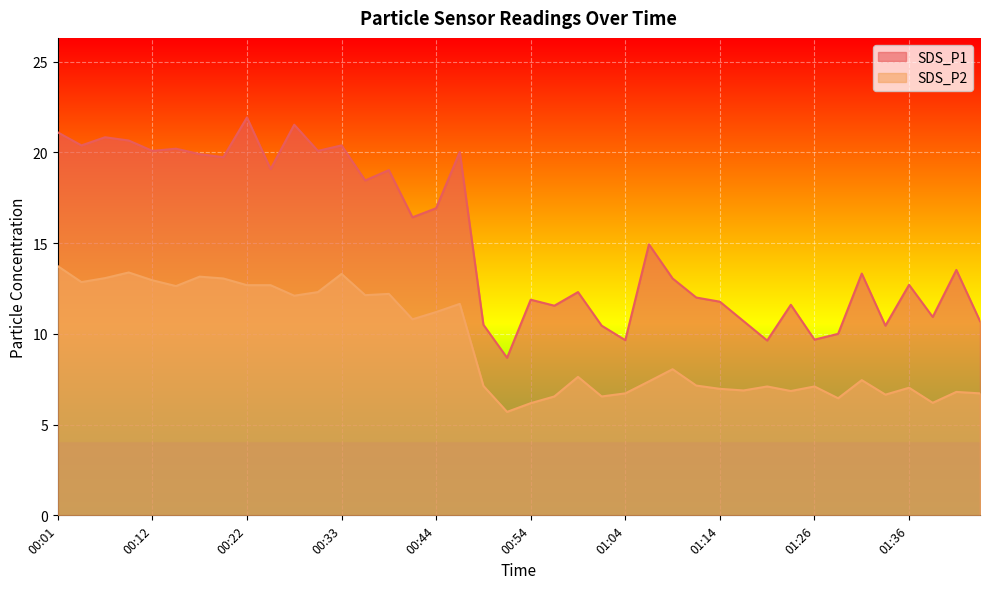

Reading left to right, list all the values displayed in this chart.

SDS_P1: 00:01=21.1	00:04=20.4	00:07=20.8	00:09=20.6	00:12=20.1	00:15=20.2	00:17=19.9	00:20=19.7	00:22=21.9	00:25=19.1	00:27=21.5	00:30=20.1	00:33=20.4	00:35=18.4	00:38=19.0	00:41=16.4	00:44=16.9	00:46=20.0	00:49=10.5	00:51=8.7	00:54=11.9	00:56=11.6	00:59=12.3	01:01=10.4	01:04=9.7	01:06=14.9	01:09=13.1	01:12=12.0	01:14=11.8	01:17=10.7	01:20=9.6	01:23=11.6	01:26=9.7	01:28=10.0	01:31=13.3	01:33=10.4	01:36=12.7	01:39=10.9	01:41=13.5	01:44=10.7
SDS_P2: 00:01=13.7	00:04=12.8	00:07=13.1	00:09=13.4	00:12=12.9	00:15=12.6	00:17=13.2	00:20=13.1	00:22=12.7	00:25=12.7	00:27=12.1	00:30=12.3	00:33=13.3	00:35=12.1	00:38=12.2	00:41=10.8	00:44=11.2	00:46=11.7	00:49=7.1	00:51=5.7	00:54=6.2	00:56=6.5	00:59=7.6	01:01=6.5	01:04=6.7	01:06=7.4	01:09=8.1	01:12=7.2	01:14=7.0	01:17=6.9	01:20=7.1	01:23=6.8	01:26=7.1	01:28=6.5	01:31=7.5	01:33=6.7	01:36=7.0	01:39=6.2	01:41=6.8	01:44=6.7